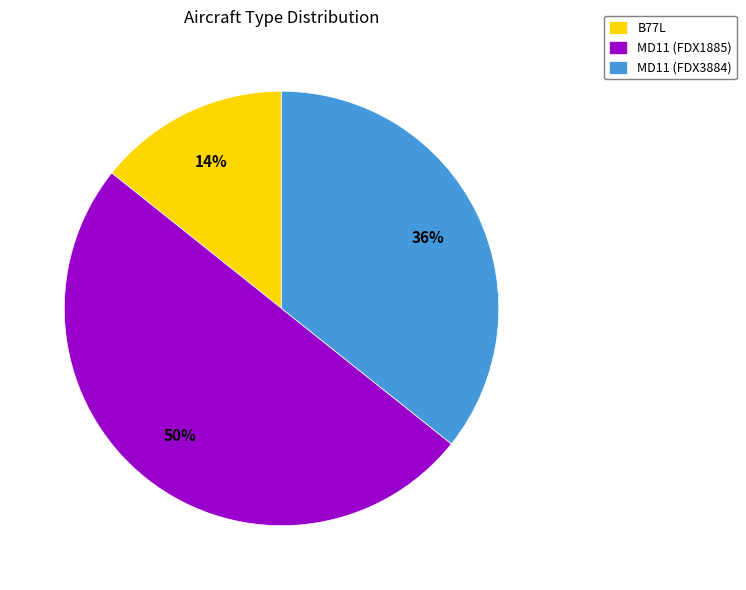

Rank the categories by value from highest to lowest.

MD11 (FDX1885), MD11 (FDX3884), B77L